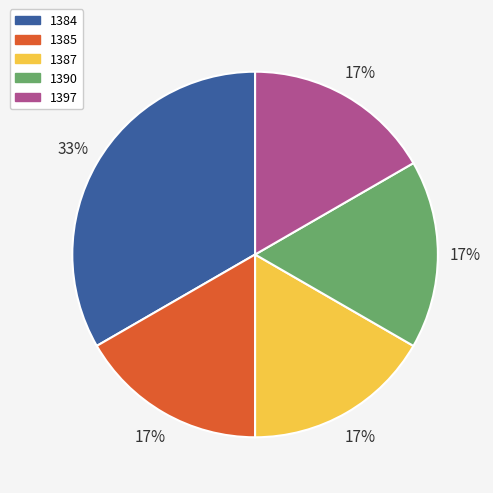

To the nearest percent, what is the average slice percentage?

20%